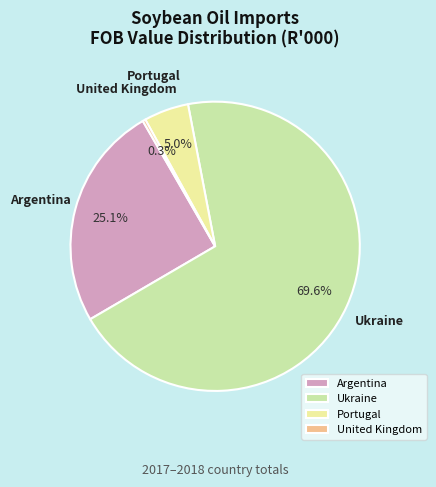

Rank the categories by value from lowest to highest.

United Kingdom, Portugal, Argentina, Ukraine